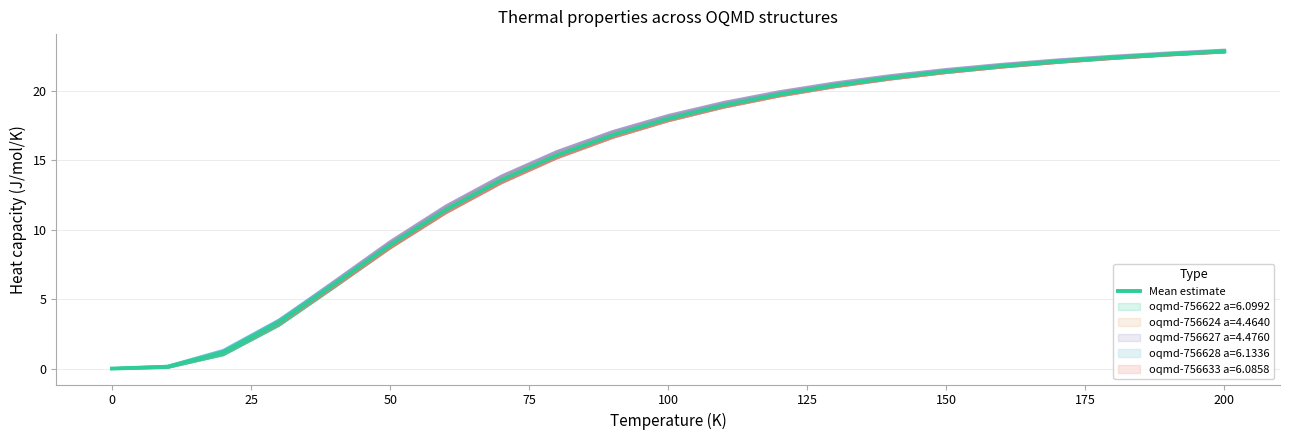

How many positive values are there?

20